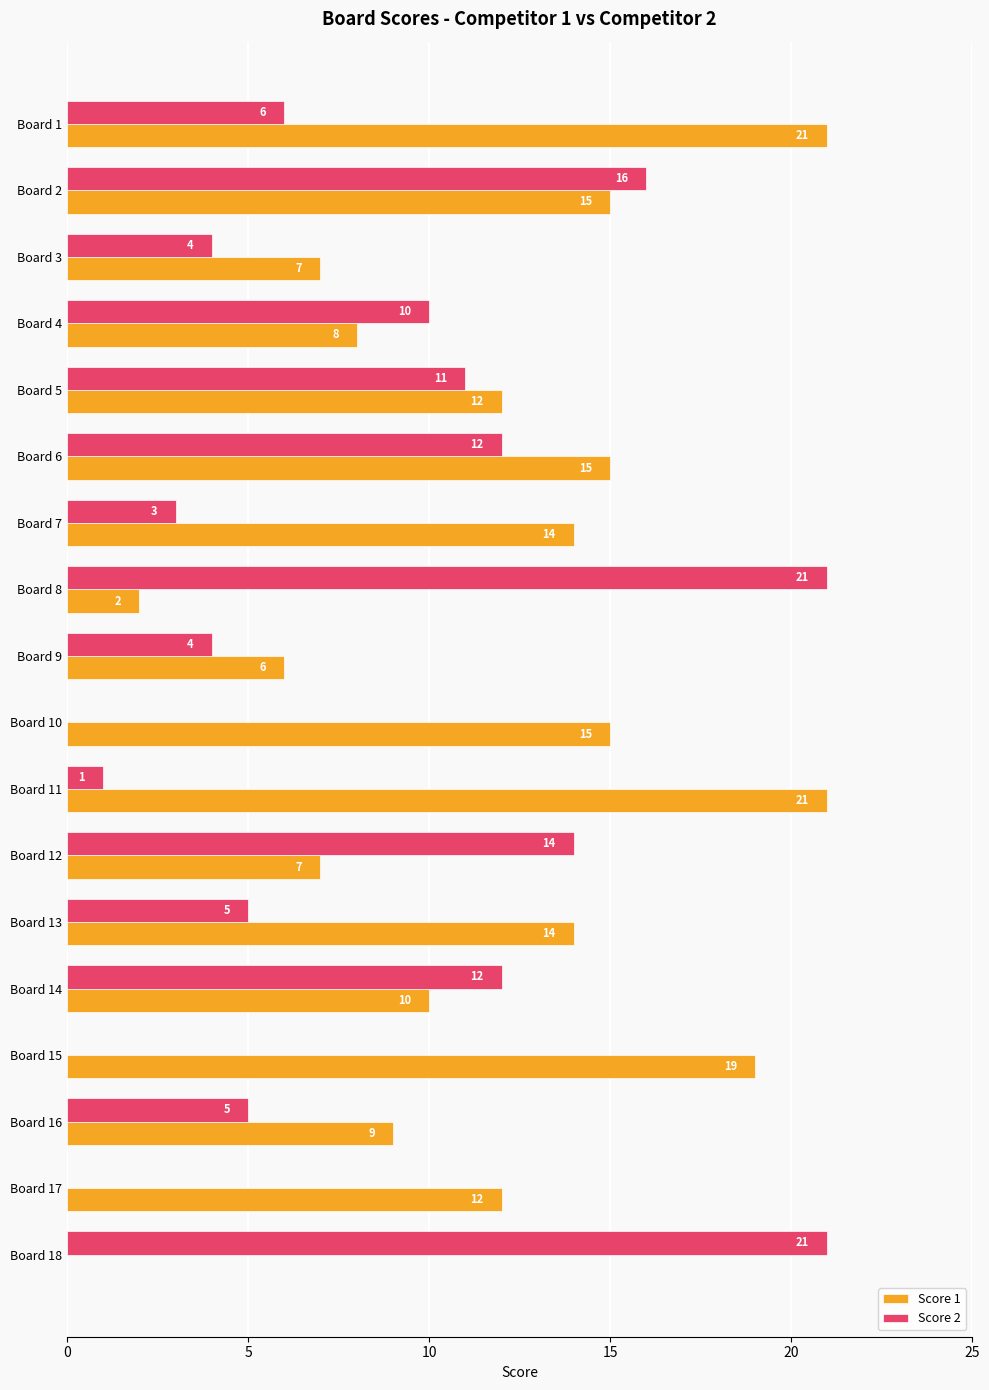

What is the highest value of the Score 2 series?

21